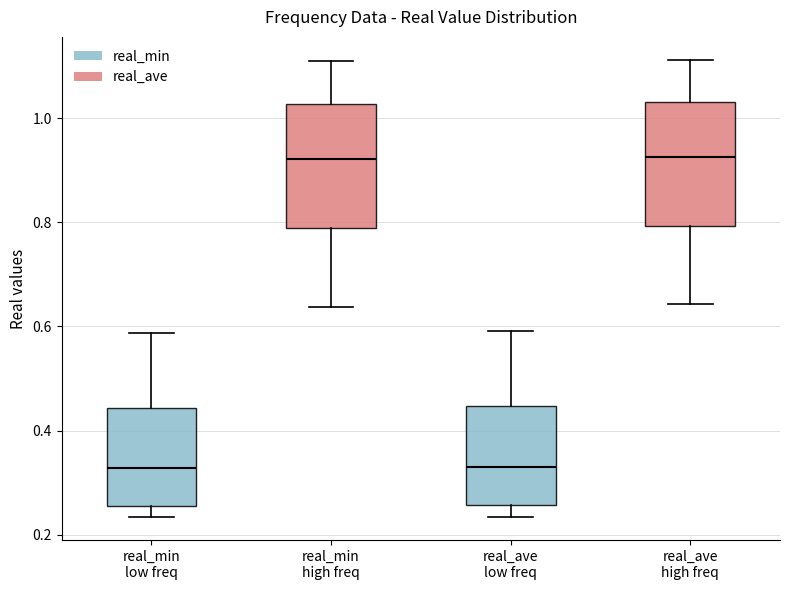

Reading left to right, transcribe this box plot: for each box, give where its median line is, the range the box spans, and where its two whiskers end, as read against the y-axis. The values are not printed on the chart, so give them approximately, as read against the axis.

real_min low freq: median 0.32, box 0.26 to 0.44, whiskers 0.24 to 0.58
real_min high freq: median 0.92, box 0.78 to 1.02, whiskers 0.64 to 1.10
real_ave low freq: median 0.34, box 0.26 to 0.44, whiskers 0.24 to 0.60
real_ave high freq: median 0.92, box 0.80 to 1.04, whiskers 0.64 to 1.12